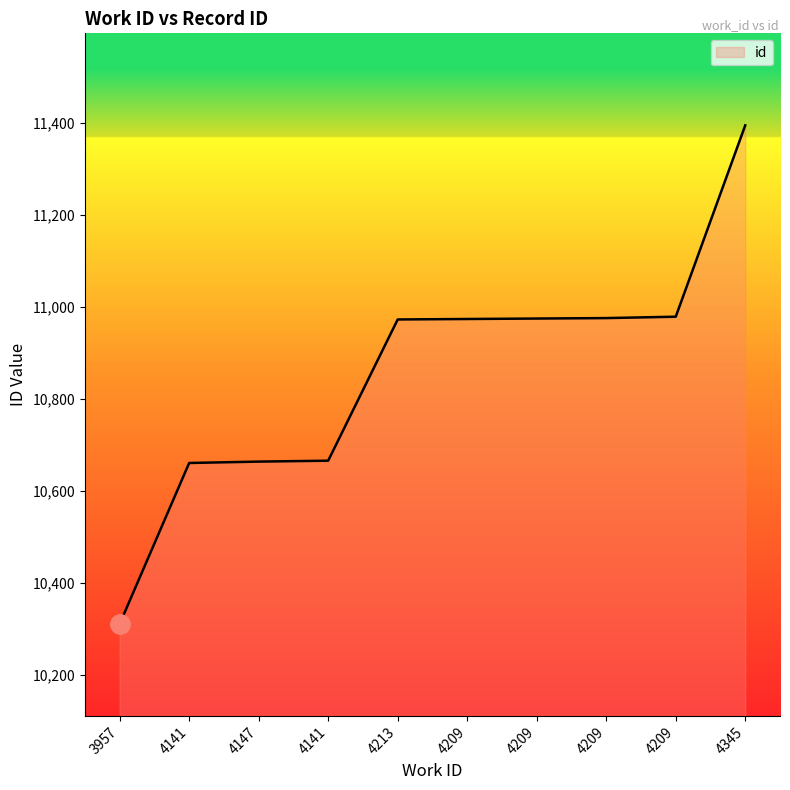

What is the approximate value at 4209, to the nearest 50?

10950